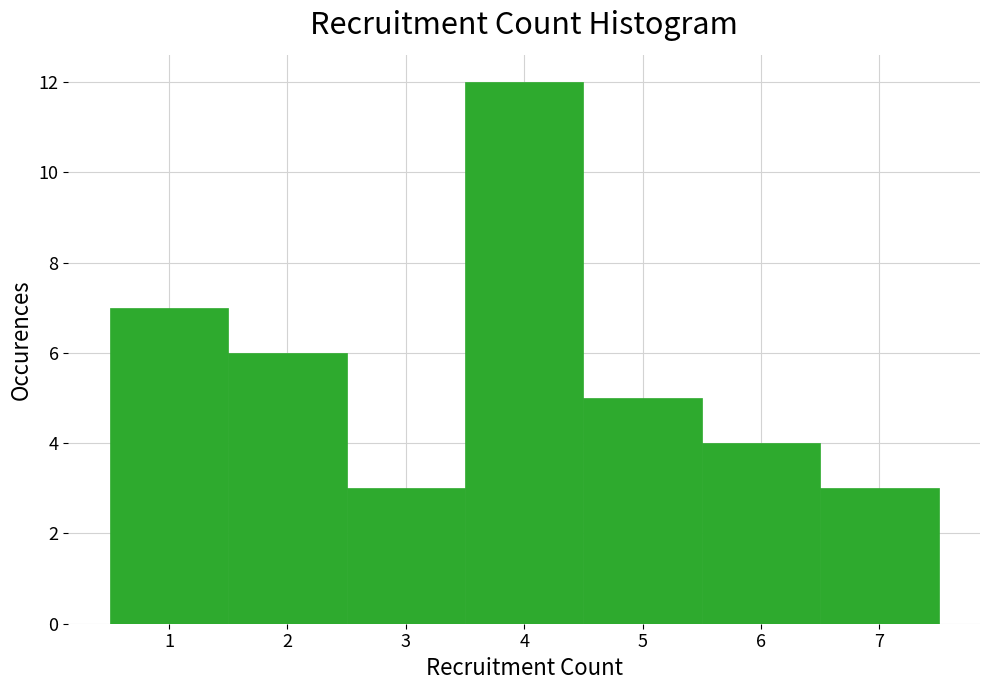

Reading left to right, list every bar in this chart as the range it spans on the x-axis followed by its height. The values are not printed on the chart, so give them approximately, as read against the axis.

0.5 to 1.5: 7
1.5 to 2.5: 6
2.5 to 3.5: 3
3.5 to 4.5: 12
4.5 to 5.5: 5
5.5 to 6.5: 4
6.5 to 7.5: 3